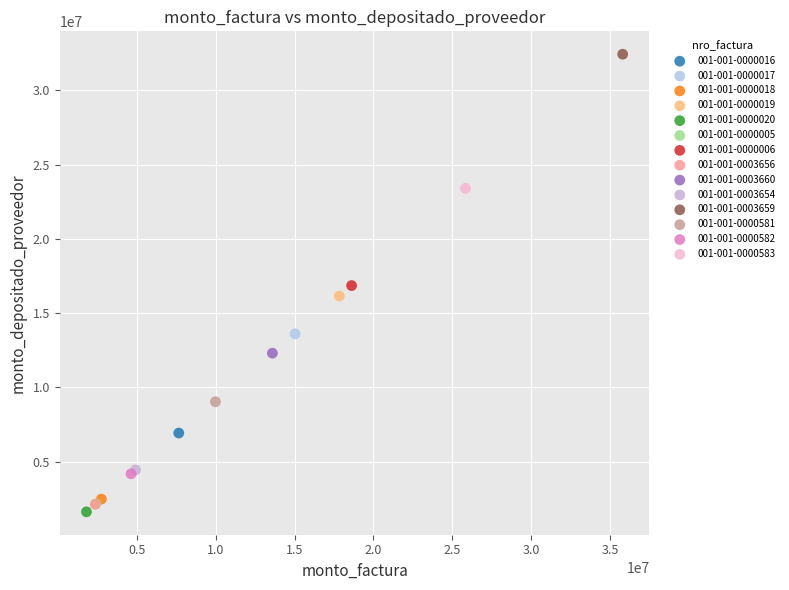

Which series contains the lowest Y value?

001-001-0000020